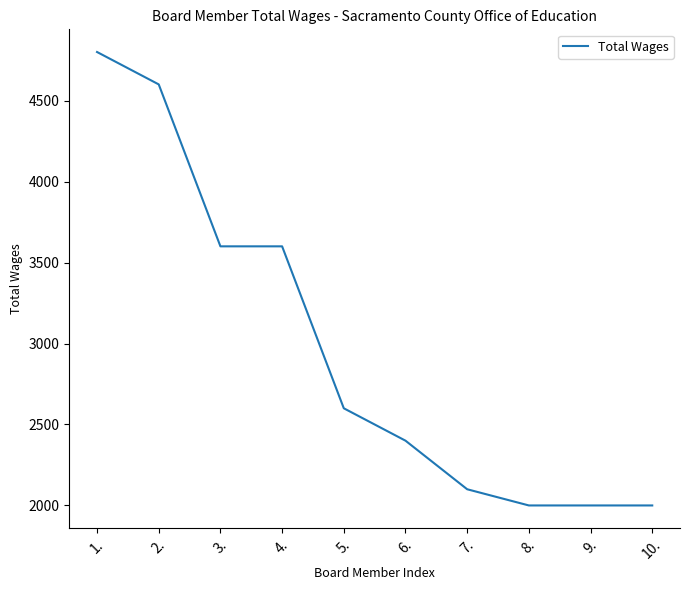

What is the average value?

2970